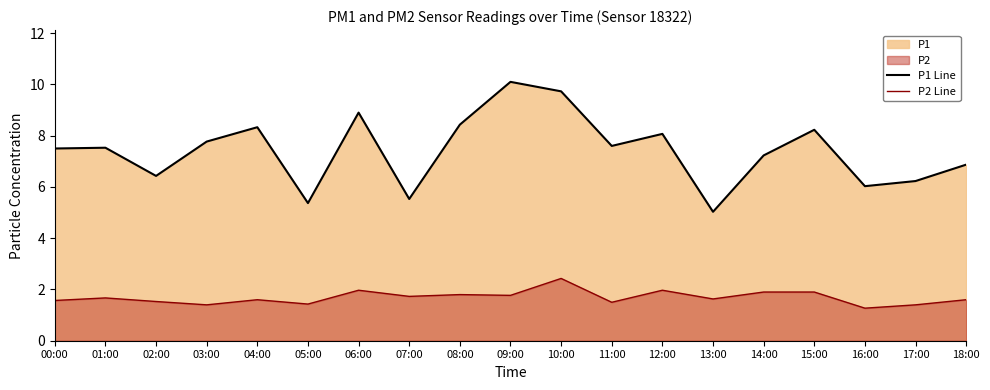

What is the greatest value displayed?

10.1